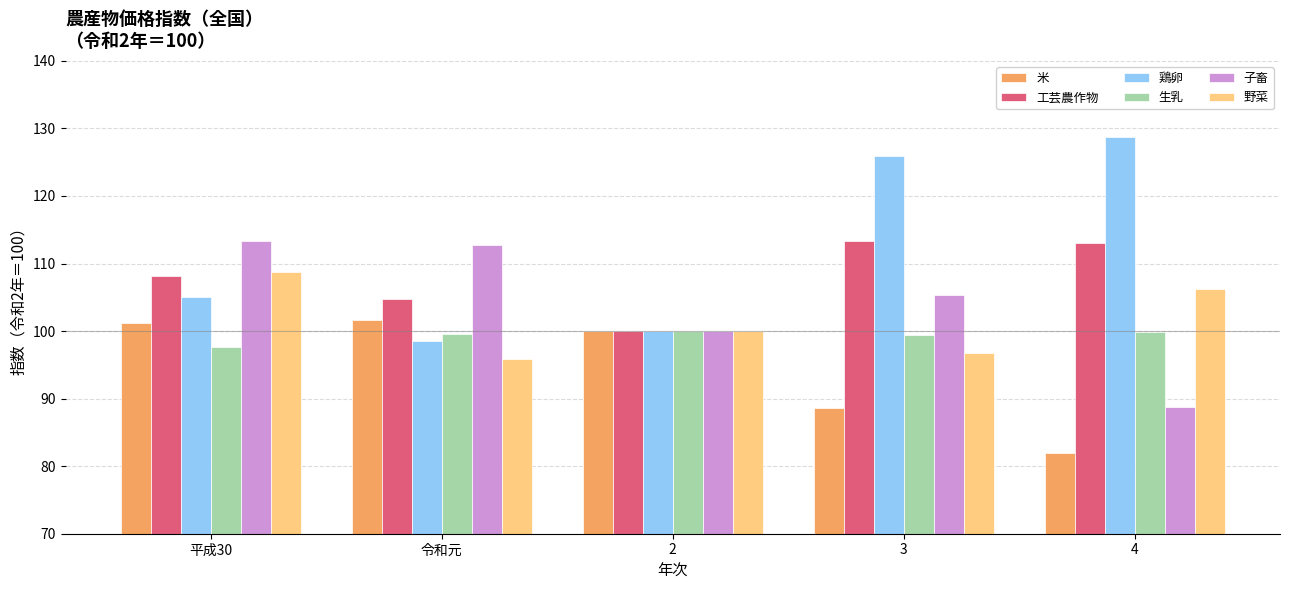

What is the average value of the 生乳 series?

99.3